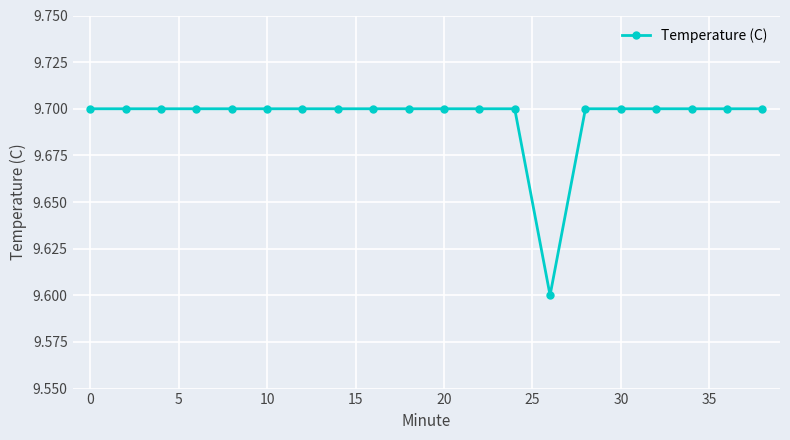

Reading left to right, list all the values displayed in this chart.

9.7	9.7	9.7	9.7	9.7	9.7	9.7	9.7	9.7	9.7	9.7	9.7	9.7	9.6	9.7	9.7	9.7	9.7	9.7	9.7